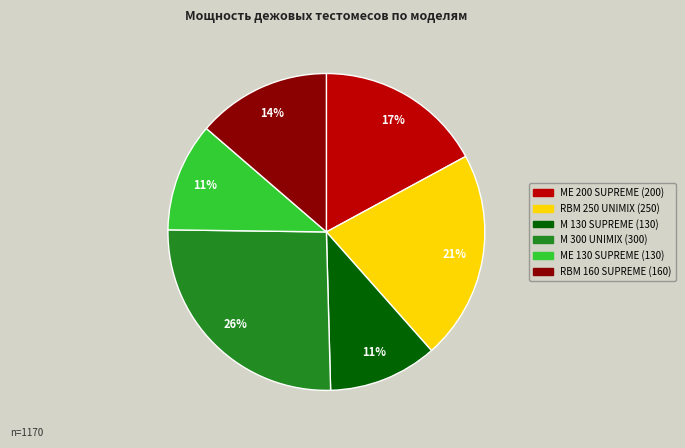

What is the ratio of the value at ME 130 SUPREME to the value at M 130 SUPREME?

1.0